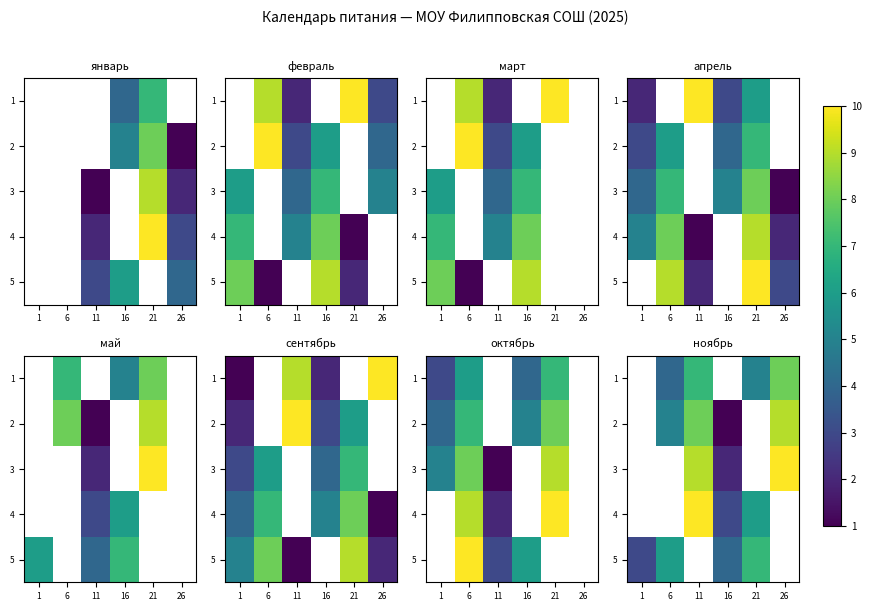

Which category has the highest value across all series?

26